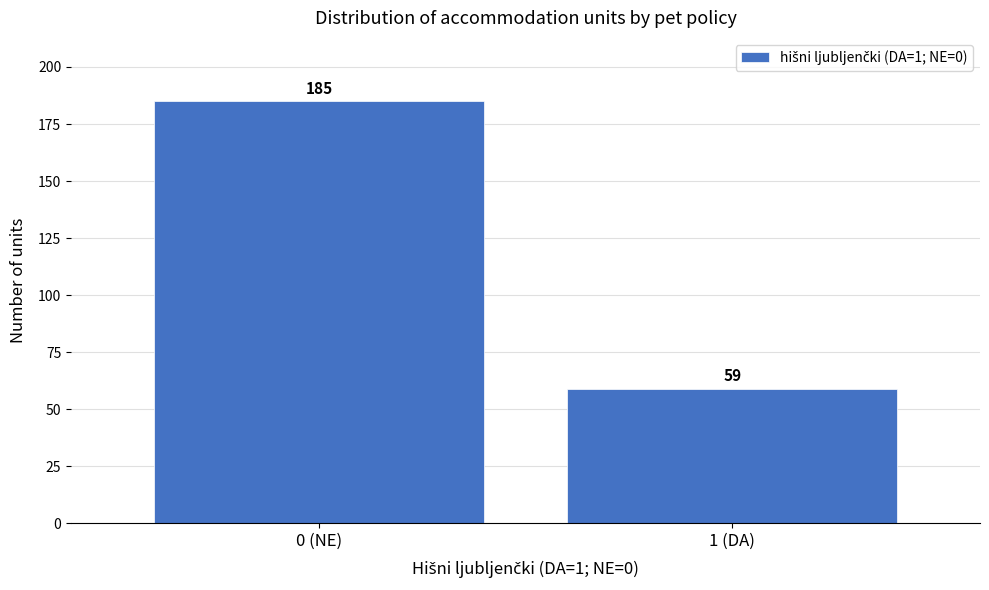

Reading left to right, transcribe all the data shown in this chart.

0 (NE)=185	1 (DA)=59